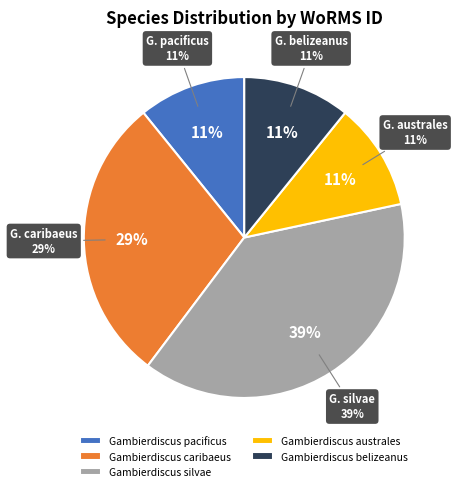

What is the smallest slice in the pie chart?

Gambierdiscus australes